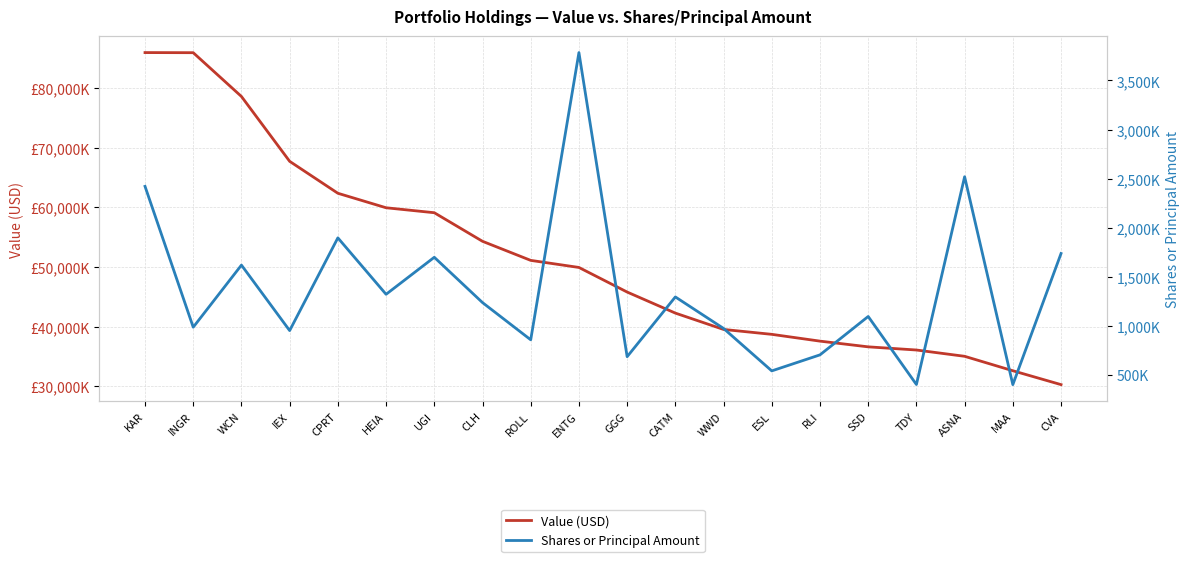

What is the value of the Value (USD) point at the 12th from the left?

42270000